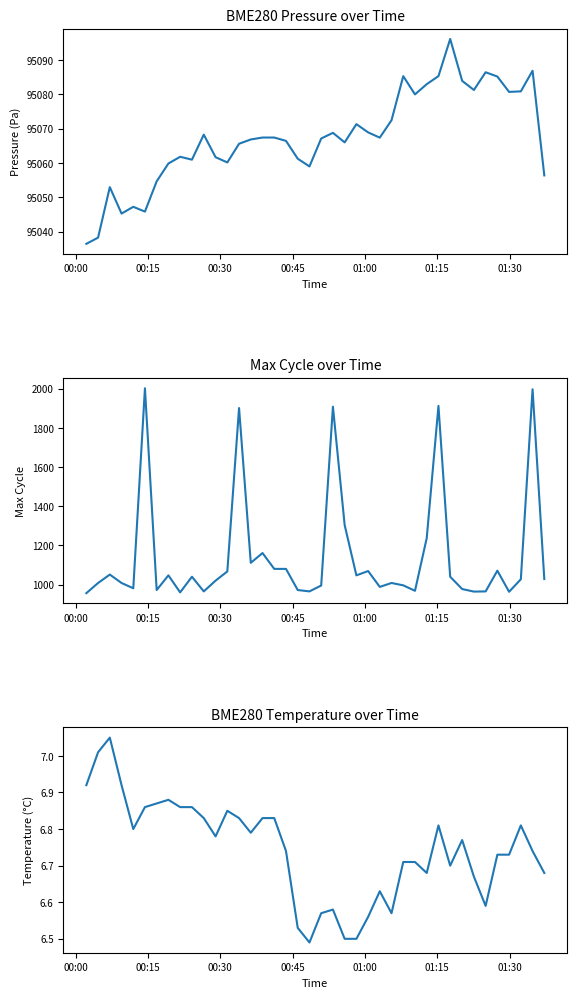

What are all the series names shown in the legend?

BME280_pressure, Max_cycle, BME280_temperature